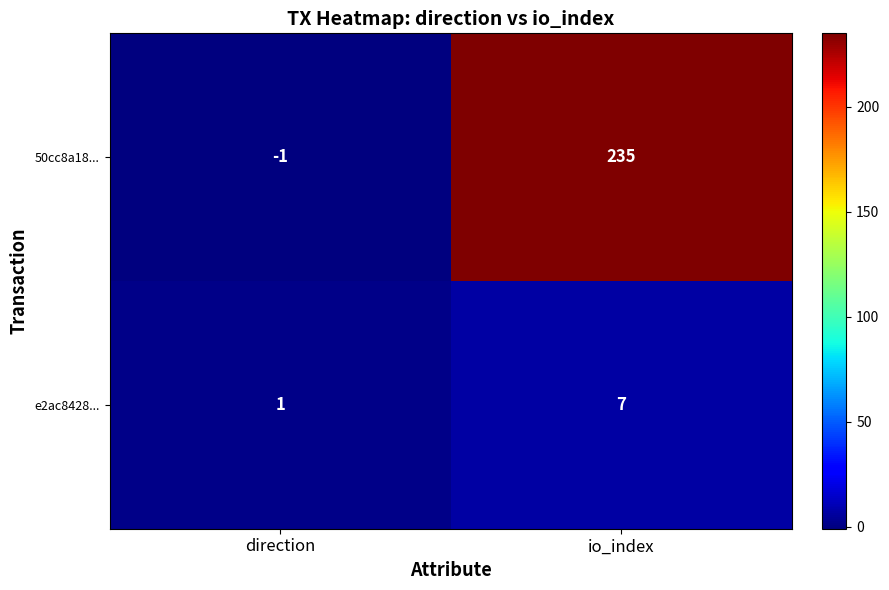

What is the average value of the 50cc8a18... series?

117